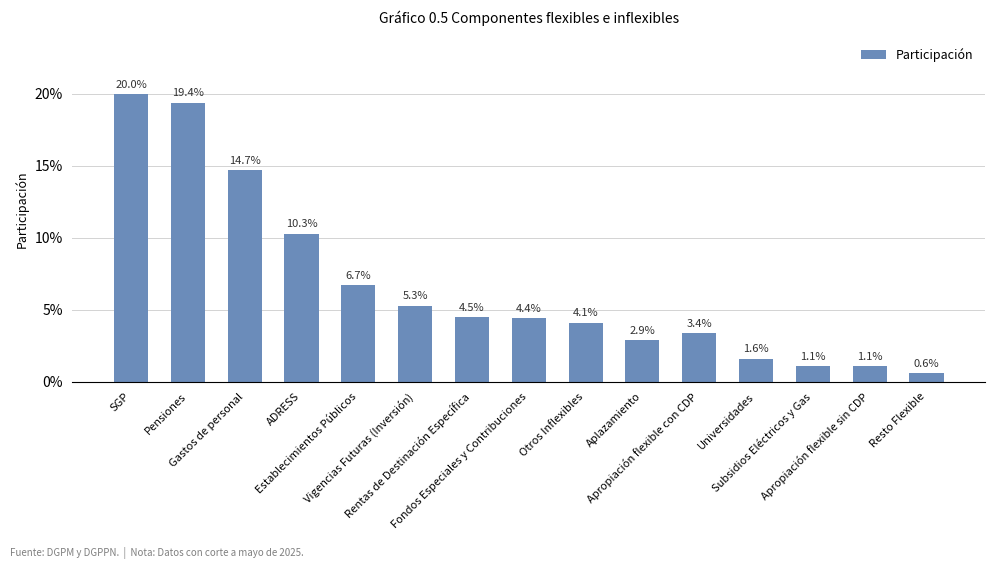

Which has a higher value, ADRESS or Rentas de Destinación Específica?

ADRESS